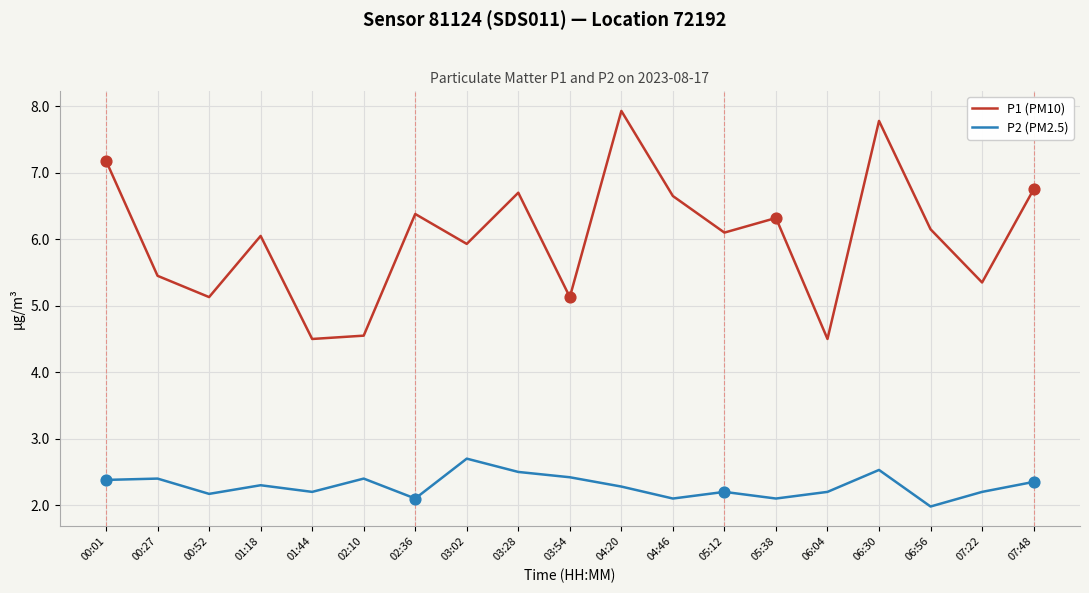

Which series has the largest total across all categories?

P1 (PM10)